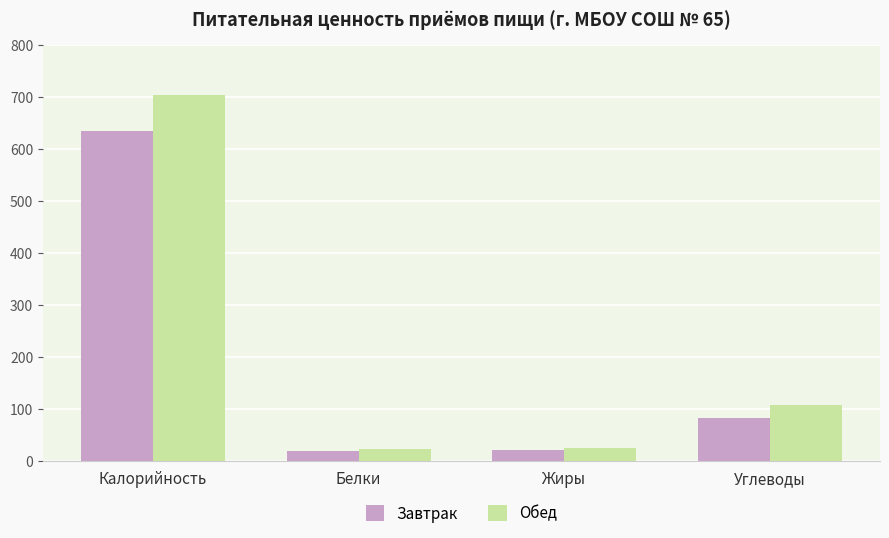

What is the sum of all Завтрак values?

755.0